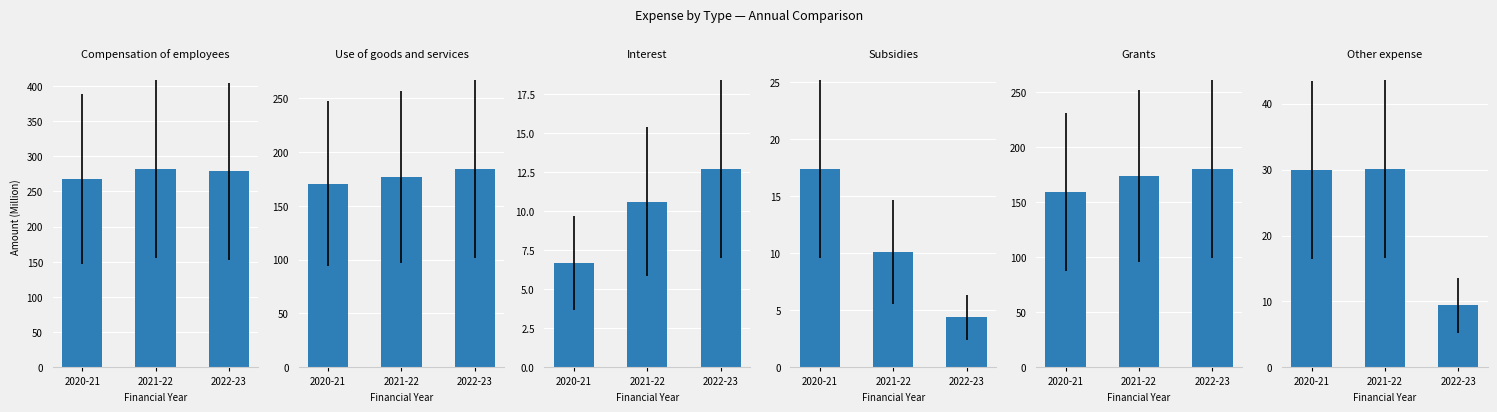

Which category has the highest value in the Other expense series?

2021-22